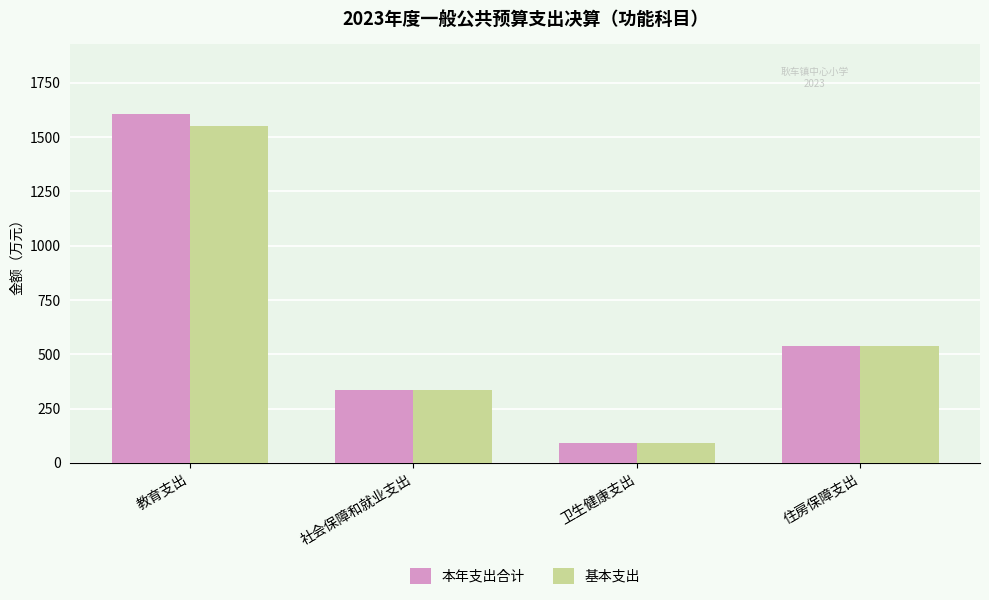

Rank the series by their maximum value, from lowest to highest.

基本支出, 本年支出合计